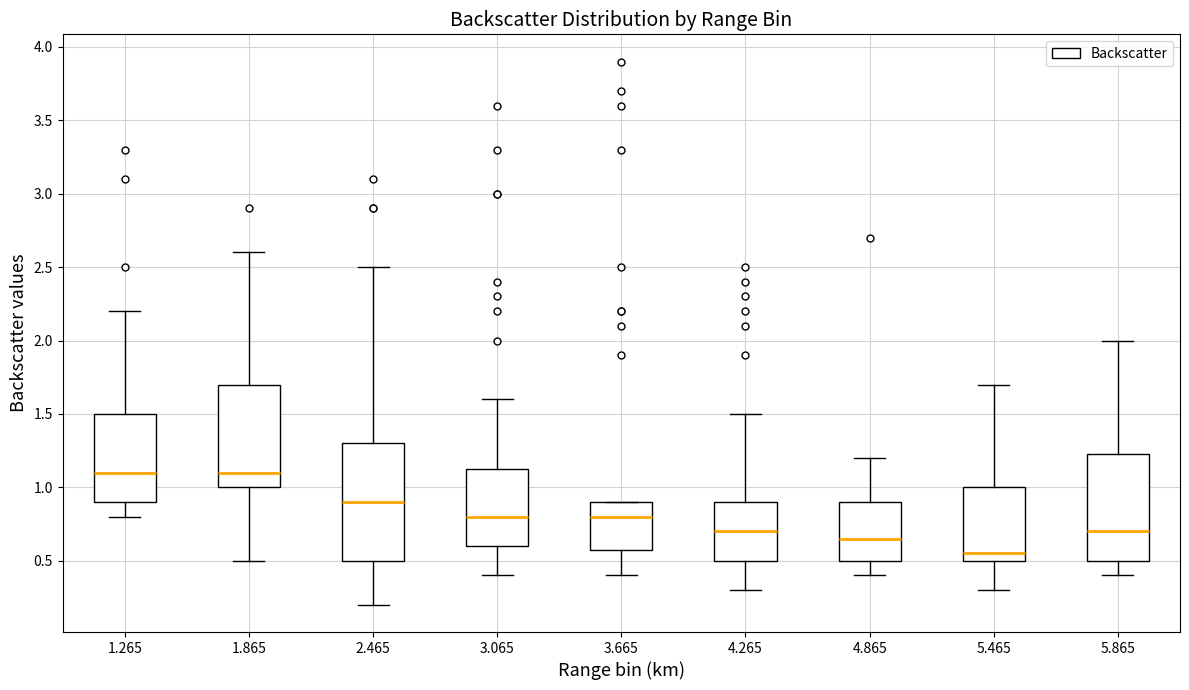

Where does the upper whisker of the box at x = 1.865 end on the y-axis? The values are not printed on the chart, so give them approximately, as read against the axis.

2.60